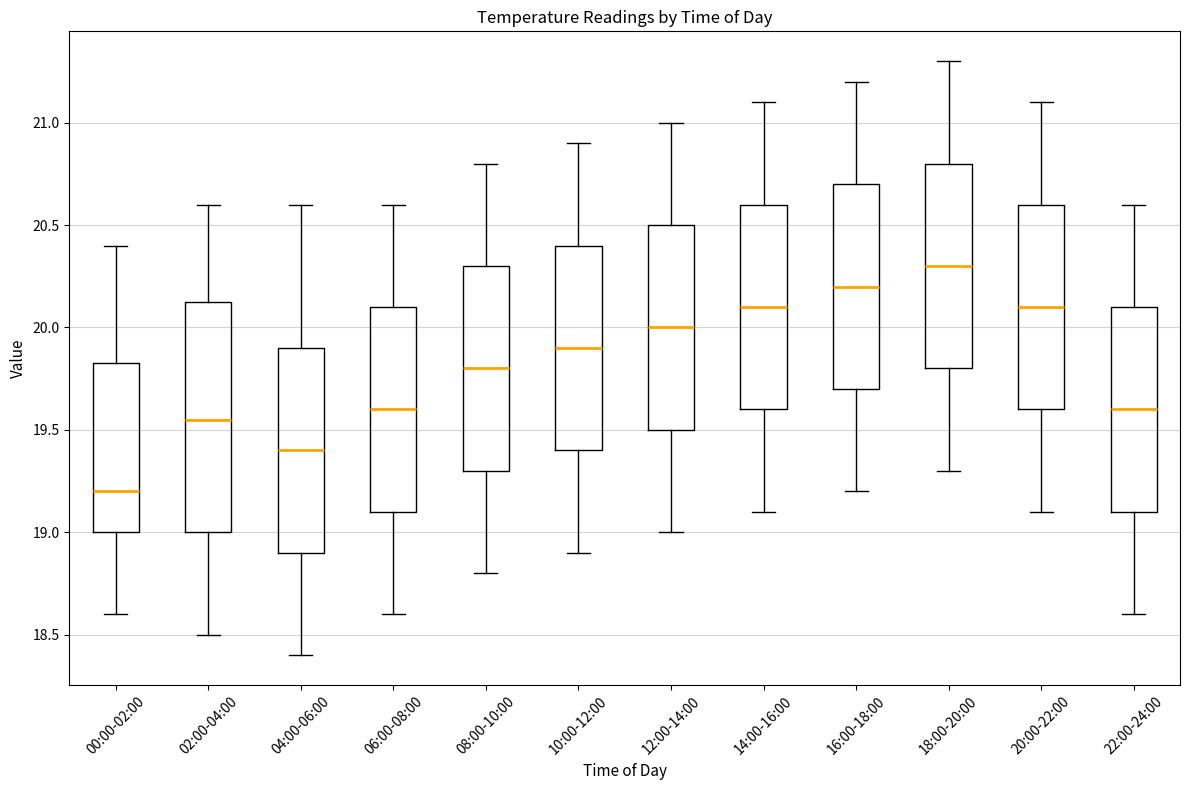

Where is the lower edge of the box for 00:00-02:00 on the y-axis? The values are not printed on the chart, so give them approximately, as read against the axis.

19.00